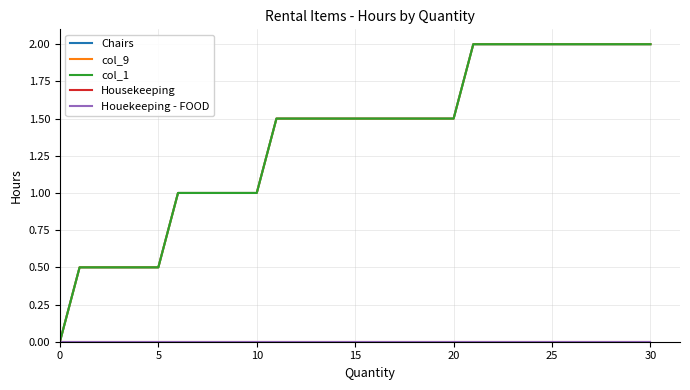

Is this an area chart (filled region under the line)?

No